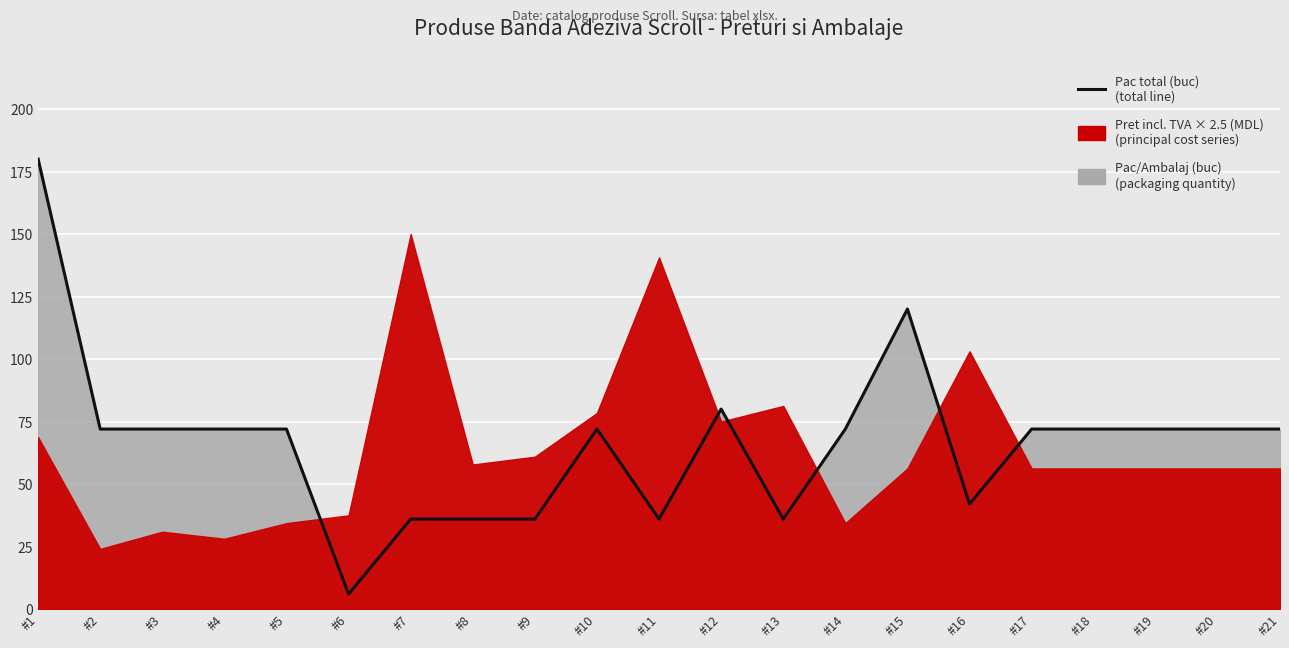

Where does the data first go above 72?

#1